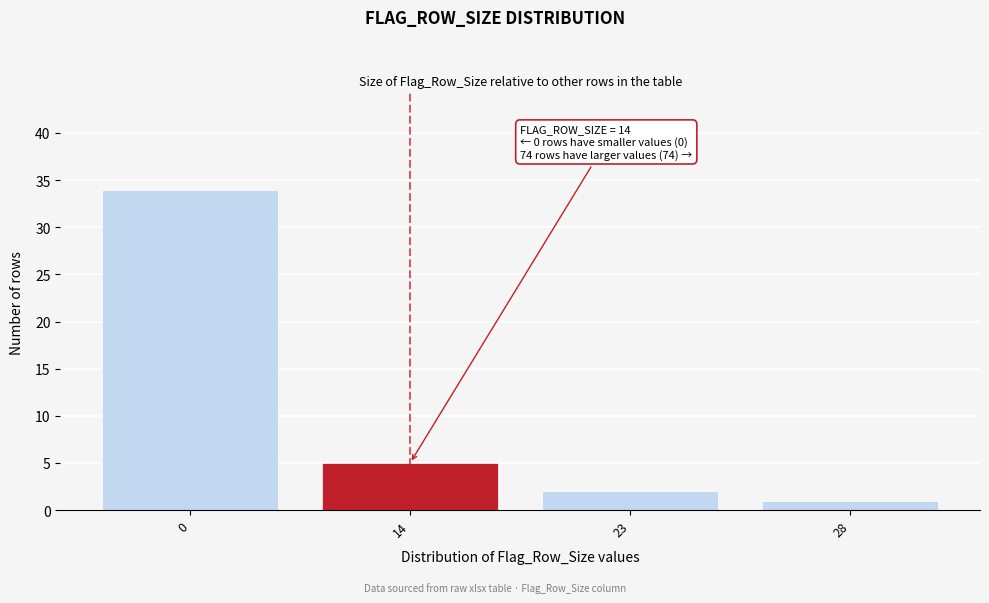

Reading left to right, what are all the values shown in this chart?

34	5	2	1